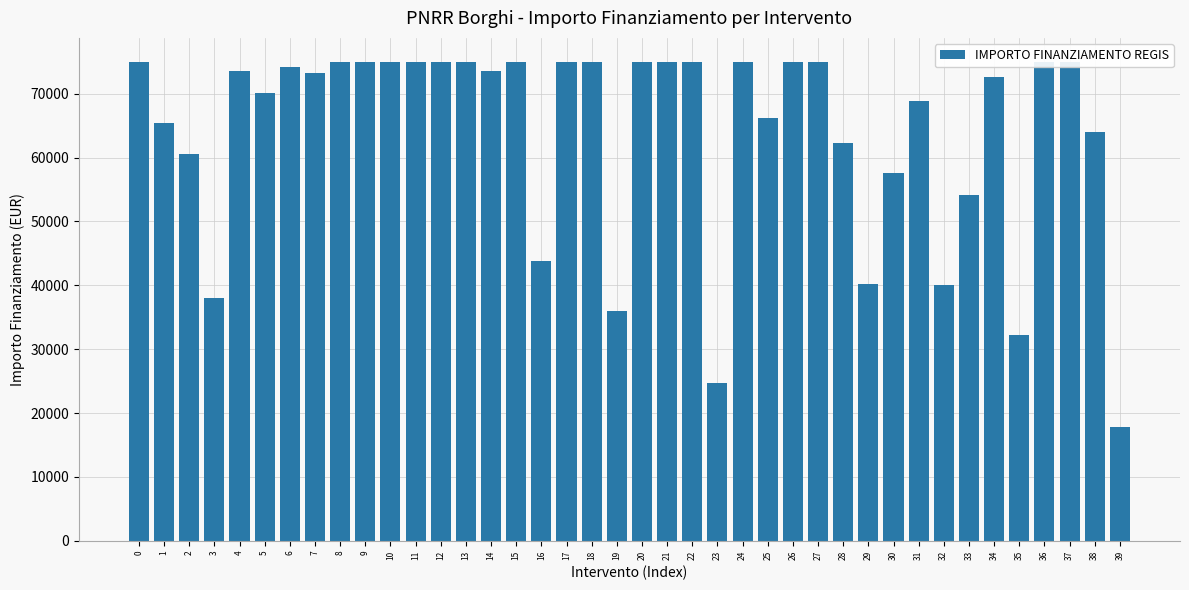

The value at 1 is 65449.3. True or false?

True